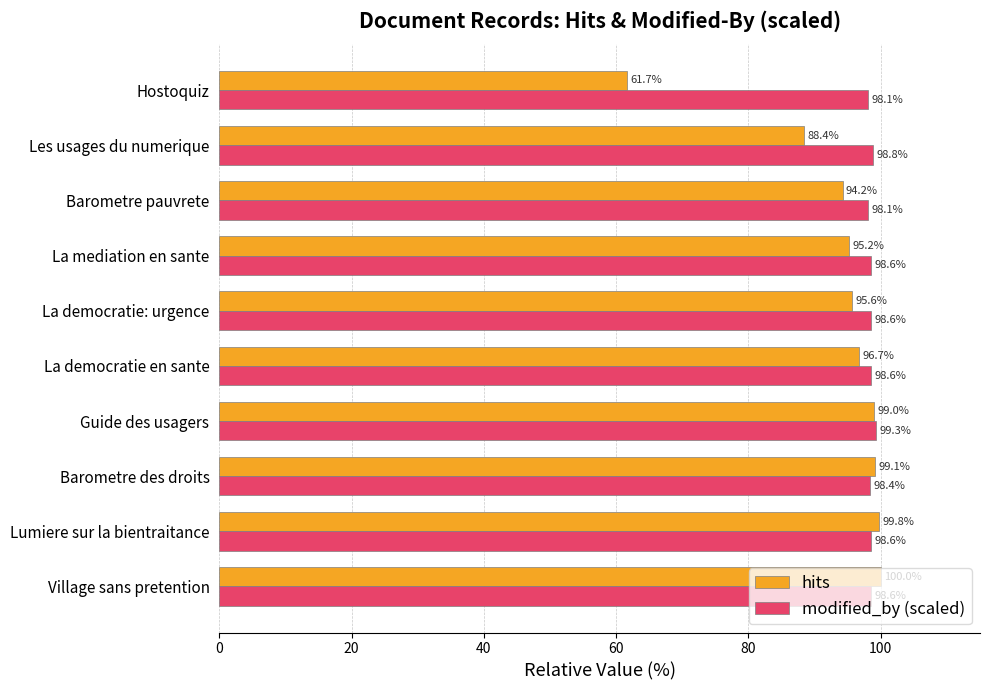

The value of hits at La democratie: urgence is 151.8. True or false?

False